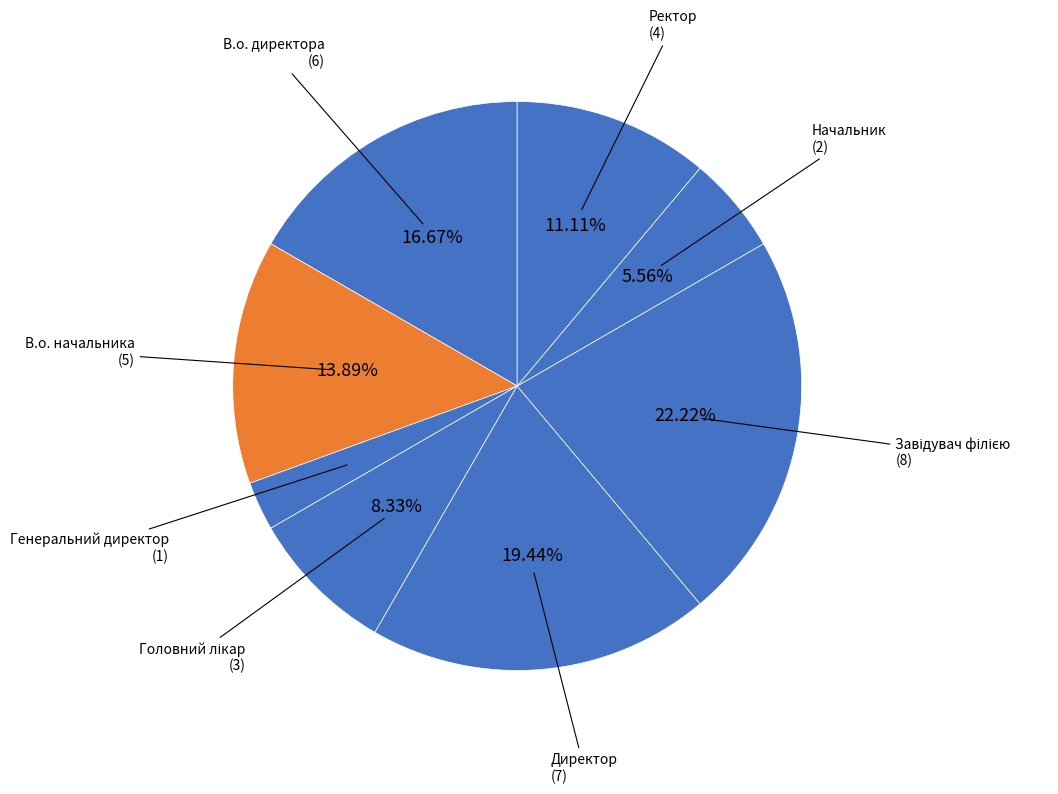

How many slices are in this pie chart?

8